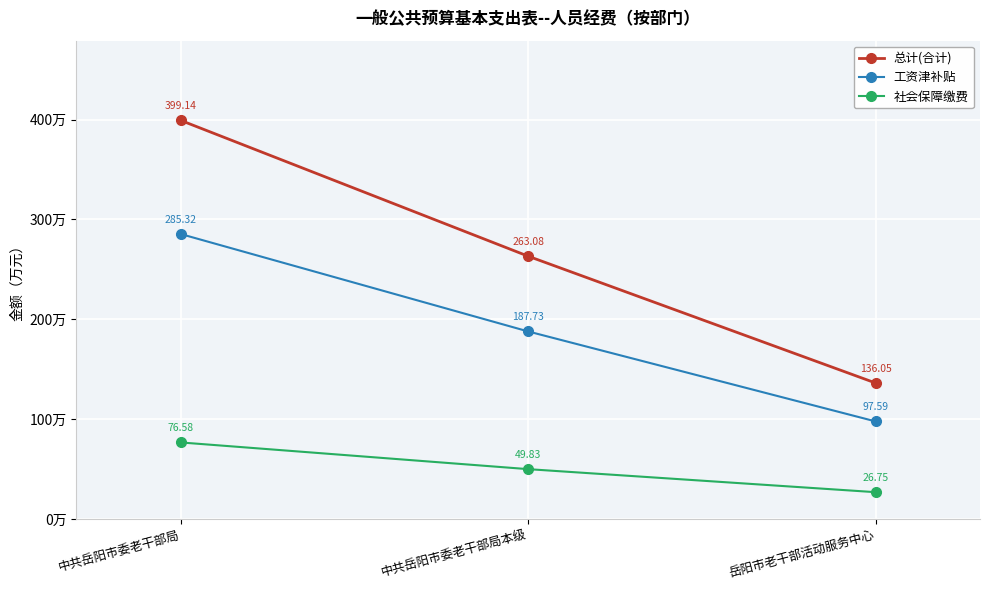

Where does the 工资津补贴 series first go above 187?

中共岳阳市委老干部局